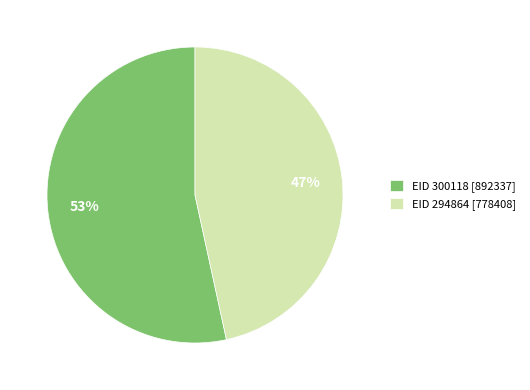

To the nearest percent, what is the average slice percentage?

50%